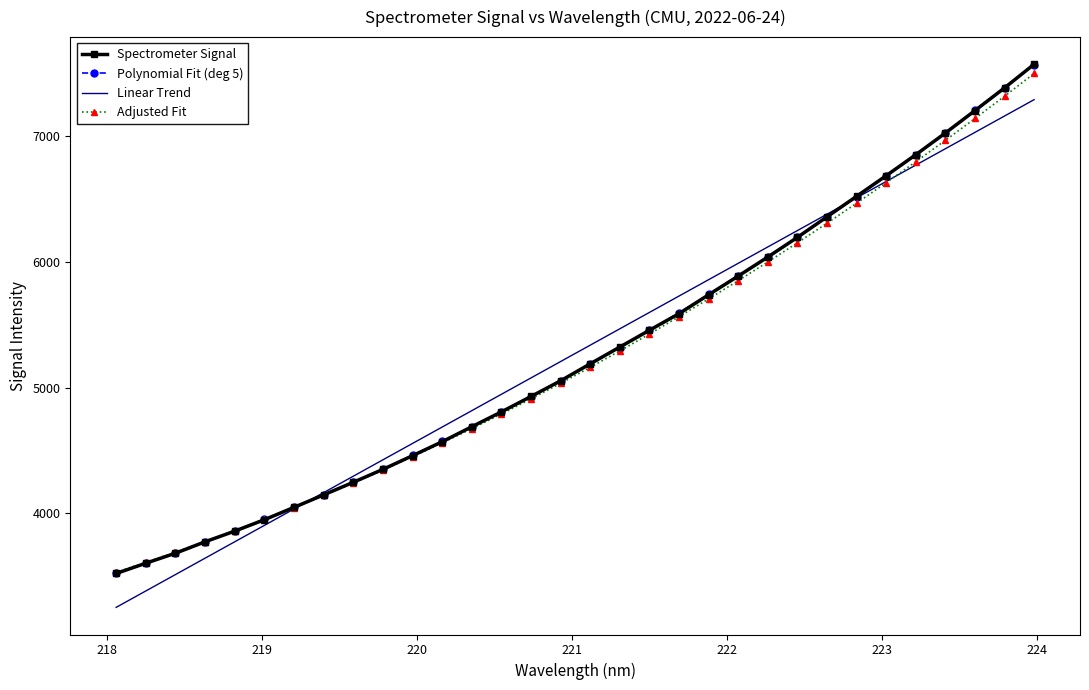

What is the minimum value for Spectrometer Signal?

3521.3